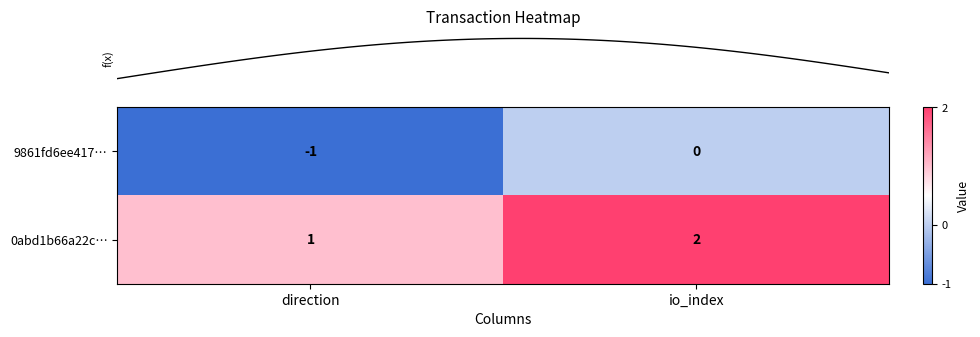

What is the sum of the 0abd1b66a22c… values at io_index and direction?

3